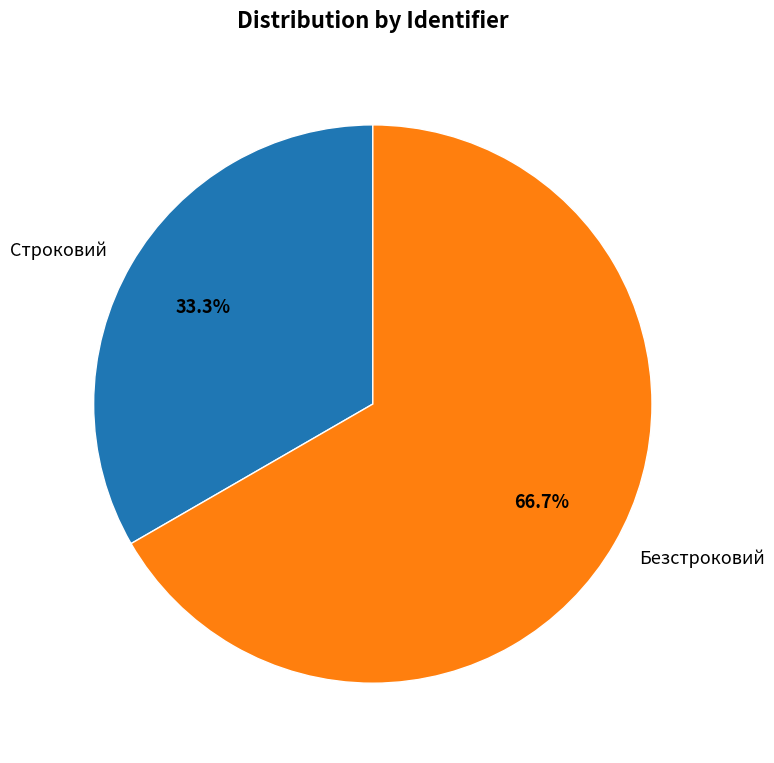

Is Строковий the majority of the pie?

No